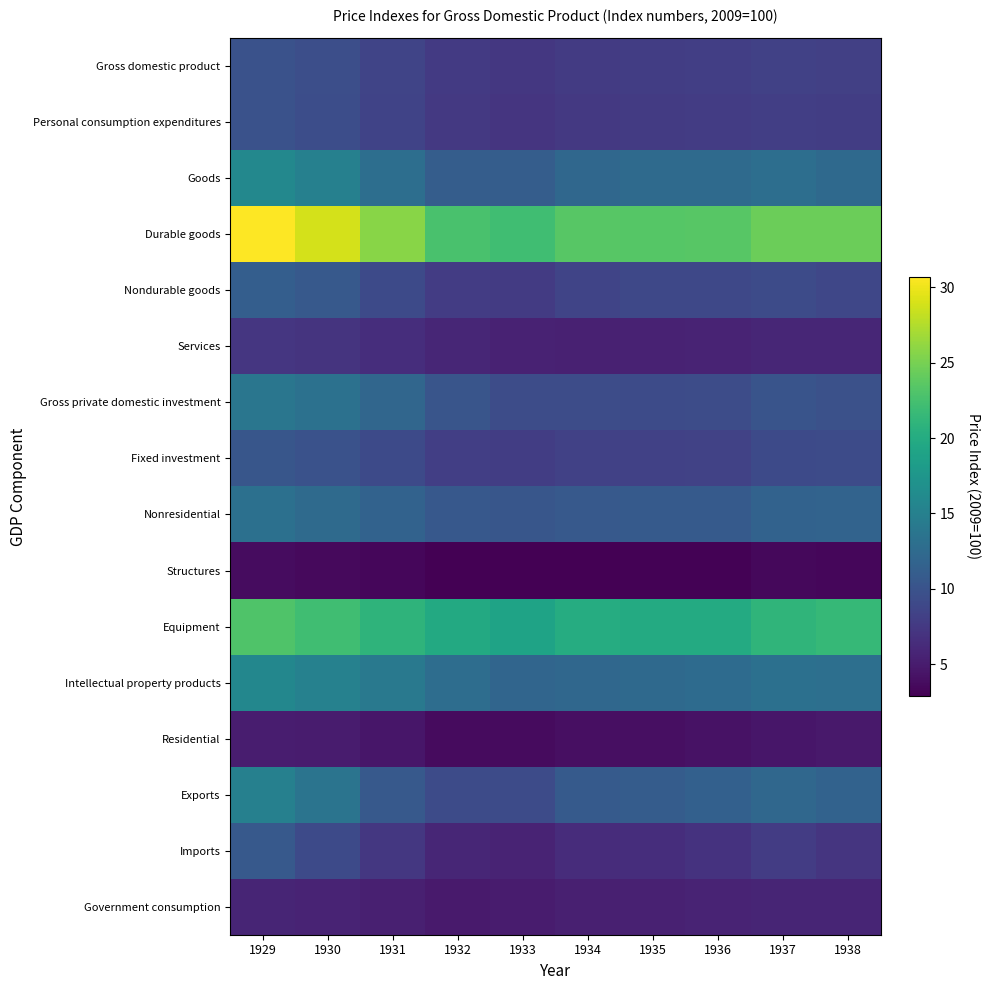

Reading left to right, transcribe all the data shown in this chart.

Gross domestic product: 1929=9.9	1930=9.5	1931=8.6	1932=7.6	1933=7.4	1934=7.8	1935=7.9	1936=8.0	1937=8.3	1938=8.2
Personal consumption expenditures: 1929=9.9	1930=9.5	1931=8.5	1932=7.5	1933=7.2	1934=7.5	1935=7.7	1936=7.8	1937=8.1	1938=7.9
Goods: 1929=15.8	1930=15.0	1931=12.9	1932=11.1	1933=11.0	1934=12.1	1935=12.5	1936=12.5	1937=13.0	1938=12.4
Durable goods: 1929=30.7	1930=28.9	1931=25.8	1932=22.7	1933=22.2	1934=23.5	1935=23.4	1936=23.5	1937=24.5	1938=24.5
Nondurable goods: 1929=11.2	1930=10.7	1931=9.1	1932=7.8	1933=7.8	1934=8.6	1935=8.9	1936=8.9	1937=9.2	1938=8.8
Services: 1929=7.2	1930=7.0	1931=6.5	1932=5.9	1933=5.5	1934=5.5	1935=5.6	1936=5.7	1937=5.9	1938=5.9
Gross private domestic investment: 1929=13.8	1930=13.2	1931=12.1	1932=10.2	1933=9.4	1934=9.4	1935=9.3	1936=9.4	1937=10.1	1938=9.8
Fixed investment: 1929=10.3	1930=9.9	1931=9.1	1932=8.1	1933=7.9	1934=8.3	1935=8.3	1936=8.4	1937=9.1	1938=9.2
Nonresidential: 1929=13.2	1930=12.5	1931=11.7	1932=10.6	1933=10.3	1934=10.7	1935=10.8	1936=10.8	1937=11.6	1938=11.7
Structures: 1929=3.8	1930=3.6	1931=3.3	1932=2.9	1933=2.9	1934=2.9	1935=3.1	1936=3.1	1937=3.5	1938=3.4
Equipment: 1929=23.1	1930=22.2	1931=21.0	1932=19.8	1933=19.0	1934=20.1	1935=19.9	1936=19.9	1937=21.0	1938=21.5
Intellectual property products: 1929=15.8	1930=15.1	1931=14.1	1932=12.8	1933=11.9	1934=12.2	1935=12.4	1936=12.7	1937=13.1	1938=13.1
Residential: 1929=5.1	1930=5.0	1931=4.6	1932=3.7	1933=3.7	1934=4.1	1935=4.0	1936=4.2	1937=4.6	1938=4.8
Exports: 1929=15.0	1930=13.6	1931=10.7	1932=9.3	1933=9.3	1934=10.7	1935=11.0	1936=11.4	1937=12.1	1938=11.6
Imports: 1929=10.7	1930=9.1	1931=7.3	1932=5.9	1933=5.6	1934=6.4	1935=6.5	1936=7.0	1937=7.8	1938=7.2
Government consumption: 1929=5.8	1930=5.6	1931=5.4	1932=4.9	1933=5.0	1934=5.4	1935=5.4	1936=5.6	1937=5.7	1938=5.8